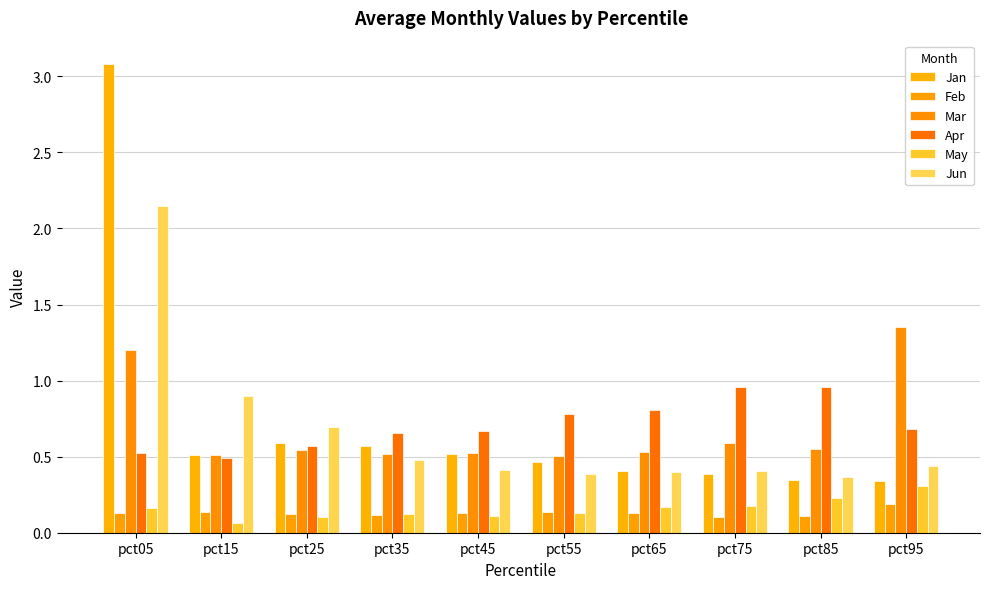

What is the minimum value shown in the chart?

0.1